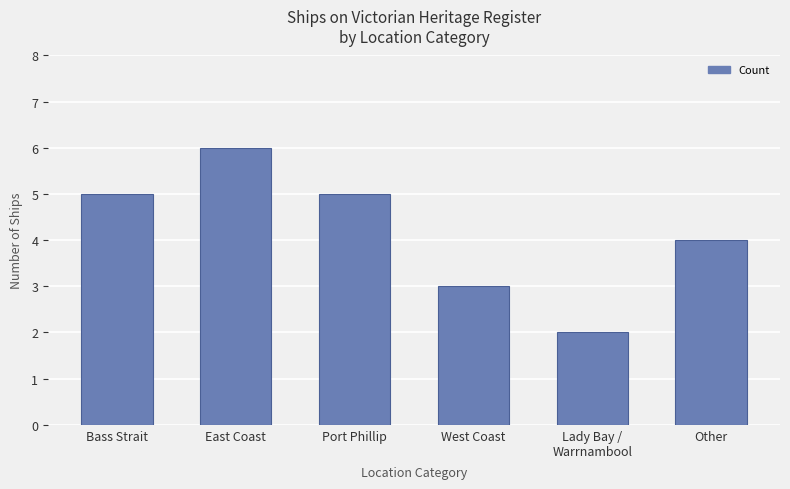

How many bars are there in total?

6